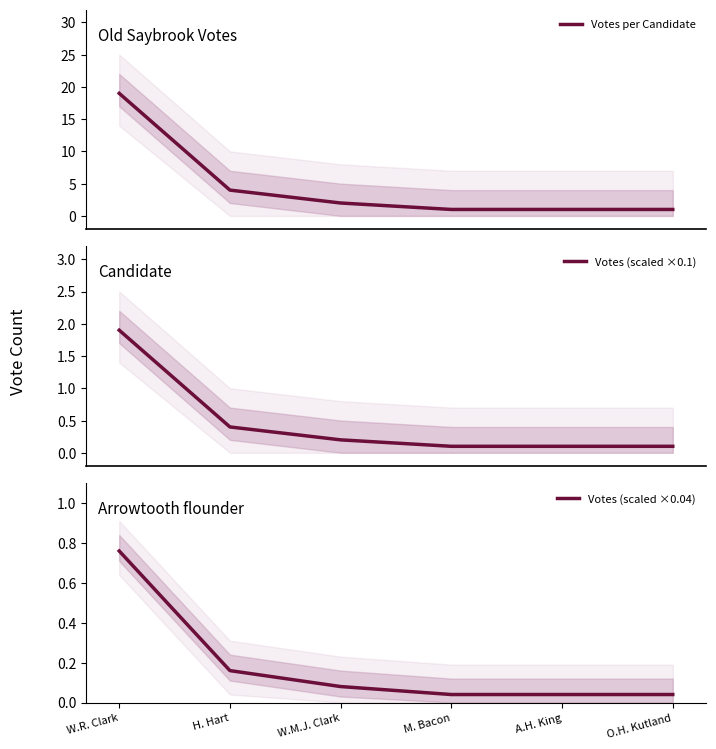

The value of Votes (scaled ×0.1) at W.M.J. Clark is 0.2. True or false?

True